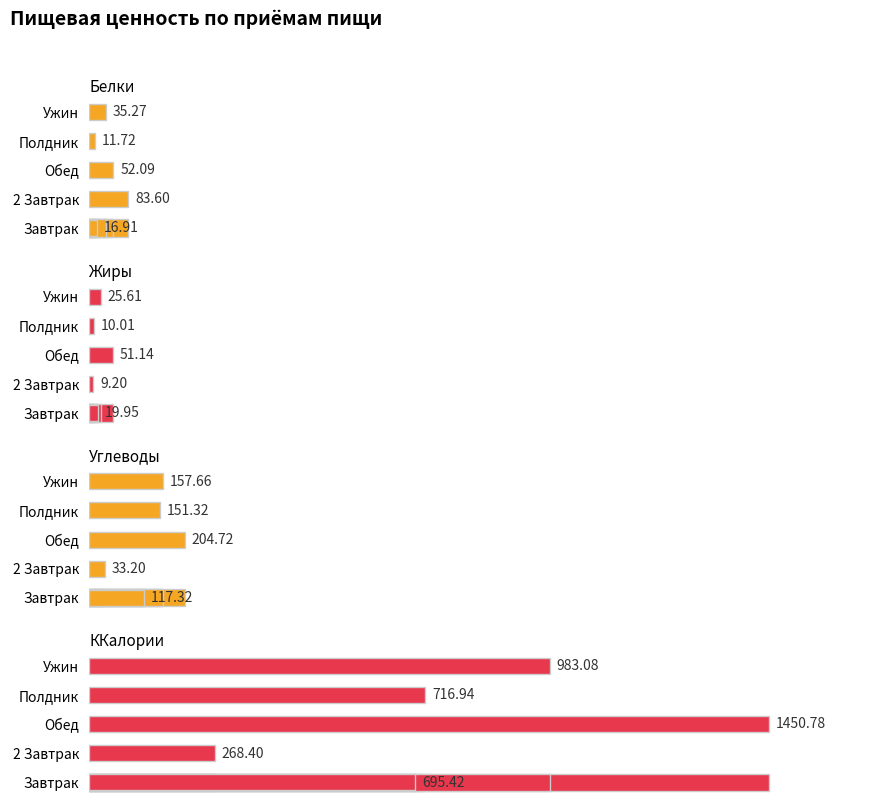

At Обед, list the series in order from smallest to largest.

Жиры, Белки, Углеводы, ККалории